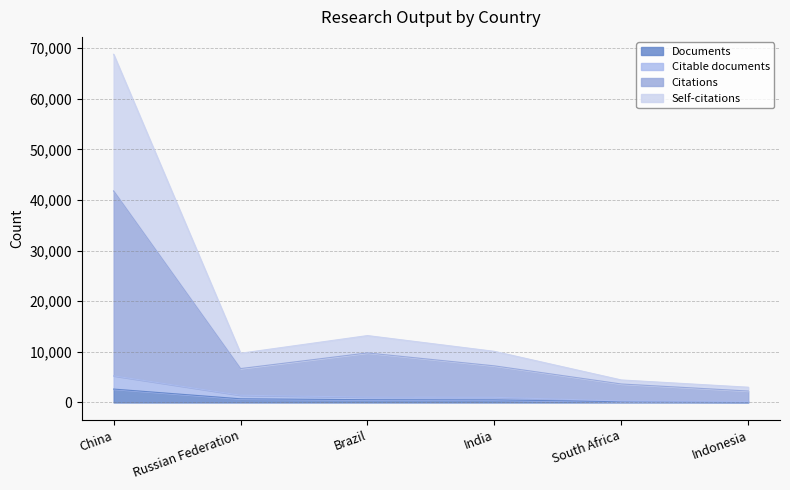

Which series has the largest range (max minus min)?

Self-citations